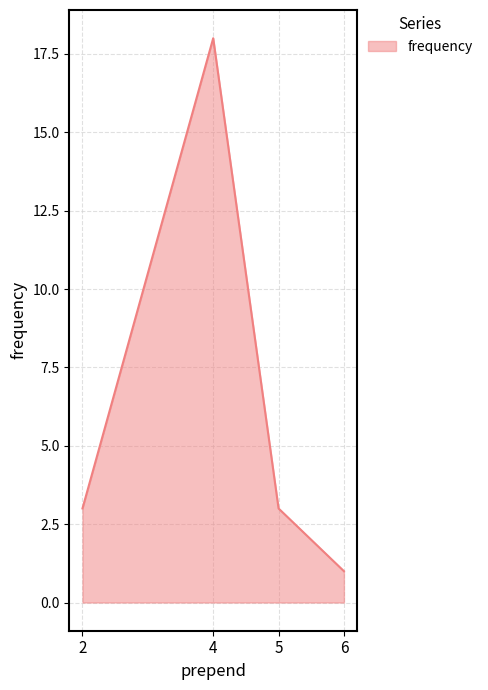

Between 4 and 5, which is larger?

4